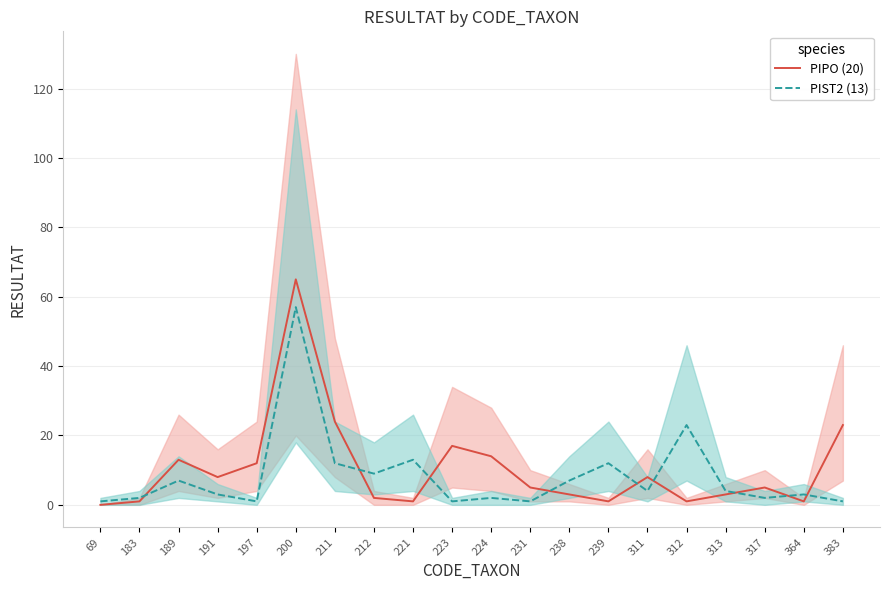

At which category is the sum across all series the highest?

200